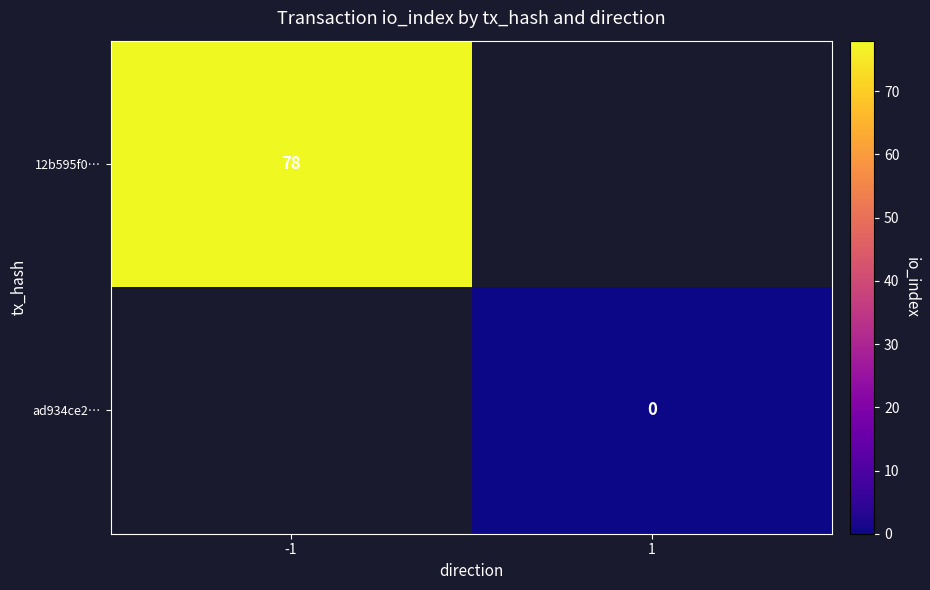

At how many categories does at least one series exceed 22?

1